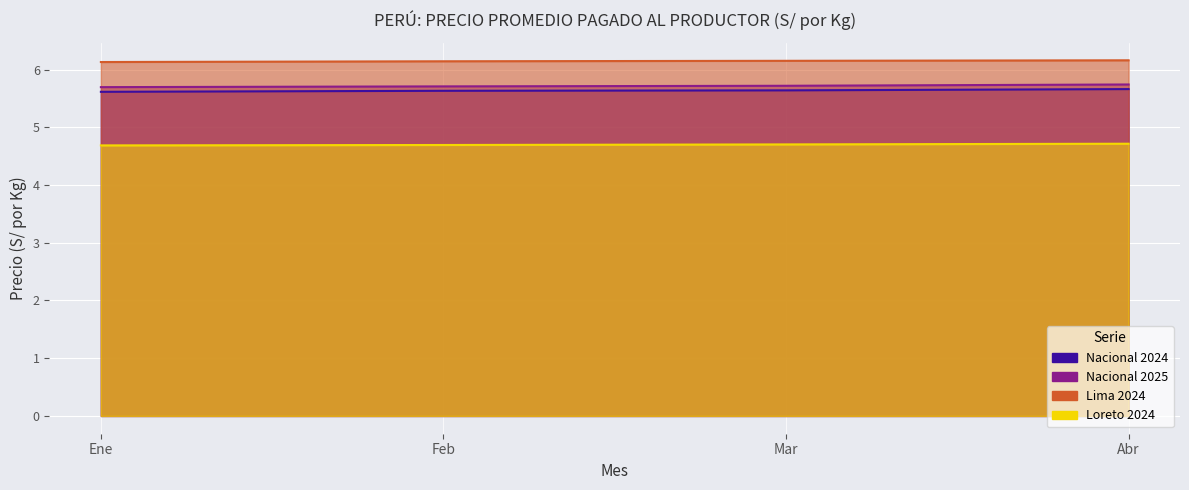

What is the value of the Lima 2024 point at the 4th from the left?

6.2